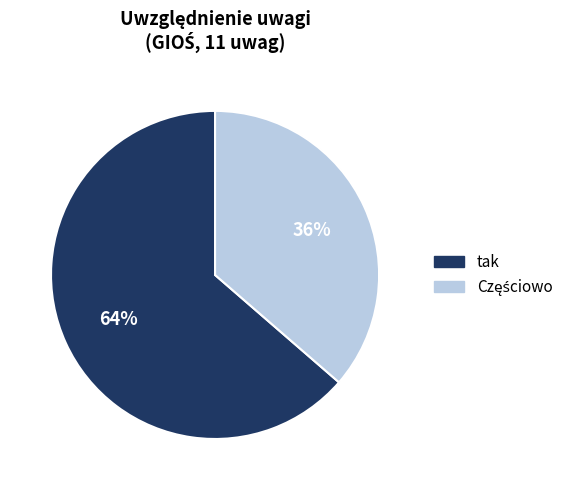

How many segments does this pie chart have?

2